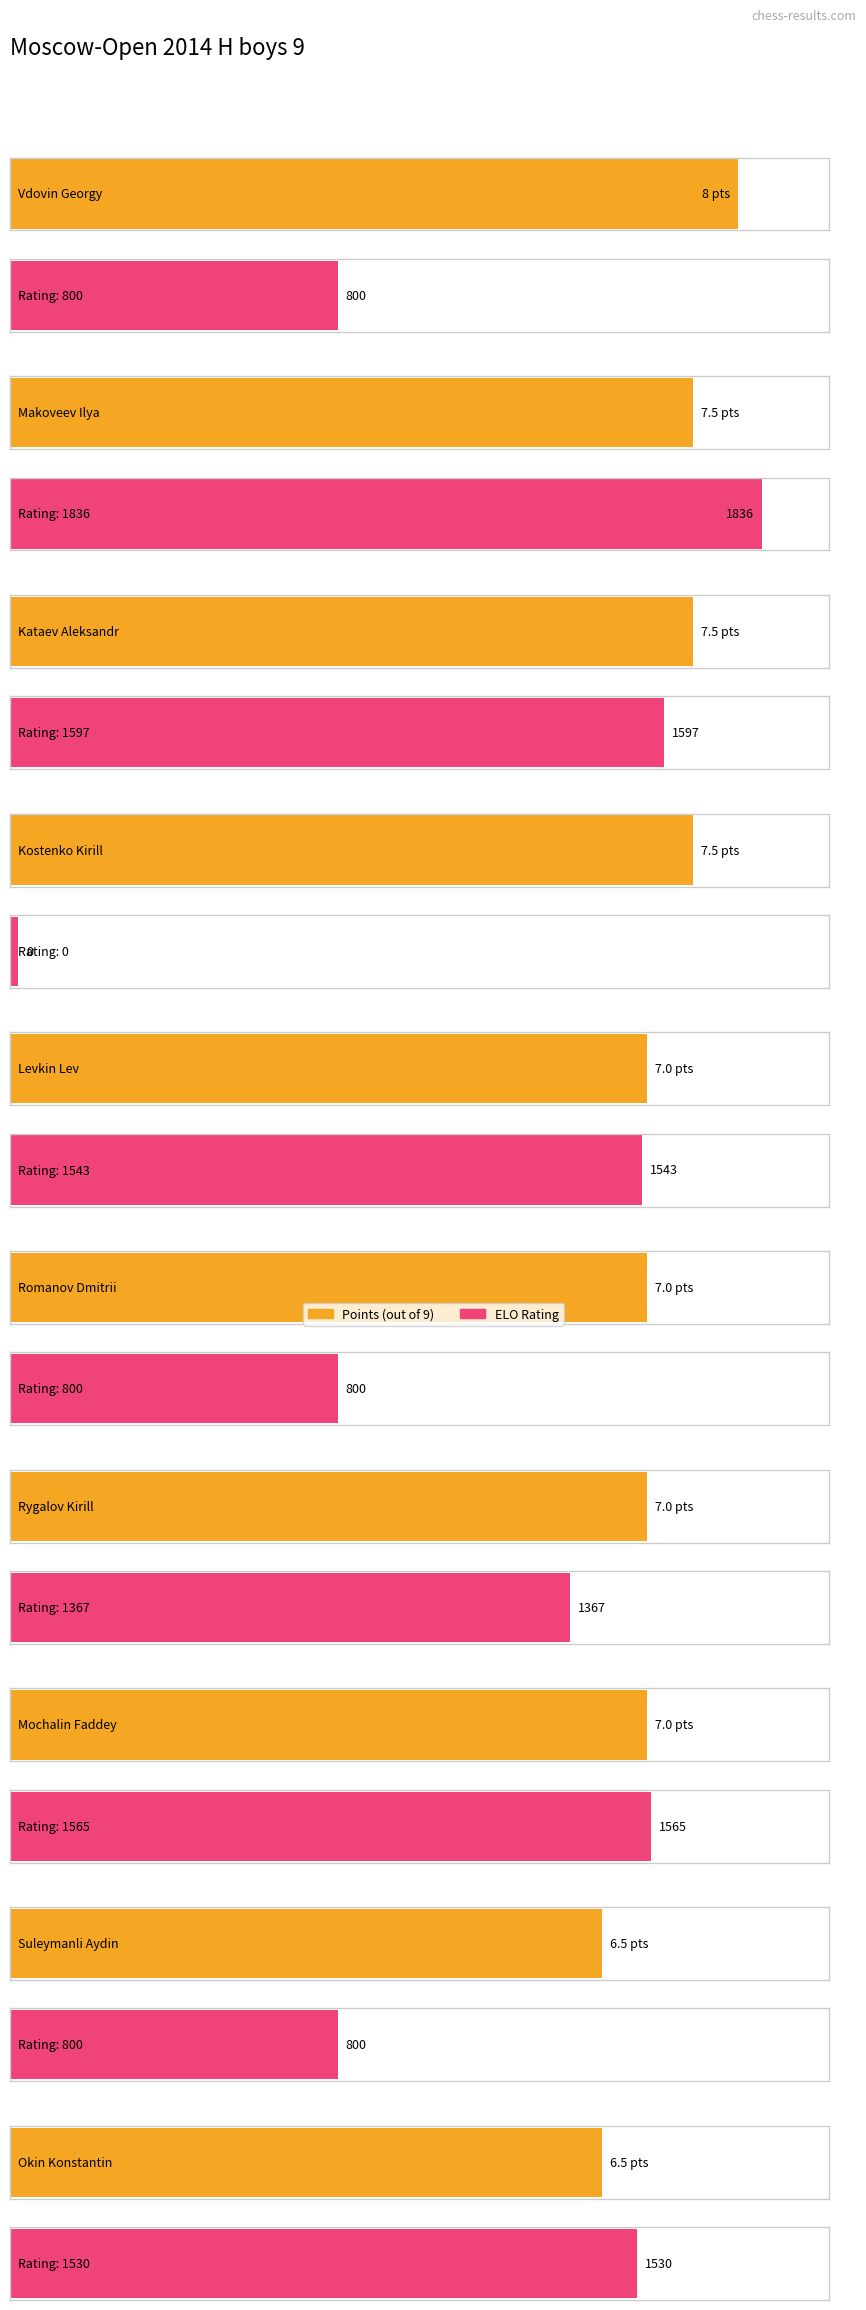

Count the Points values in the range 7 to 8.

8